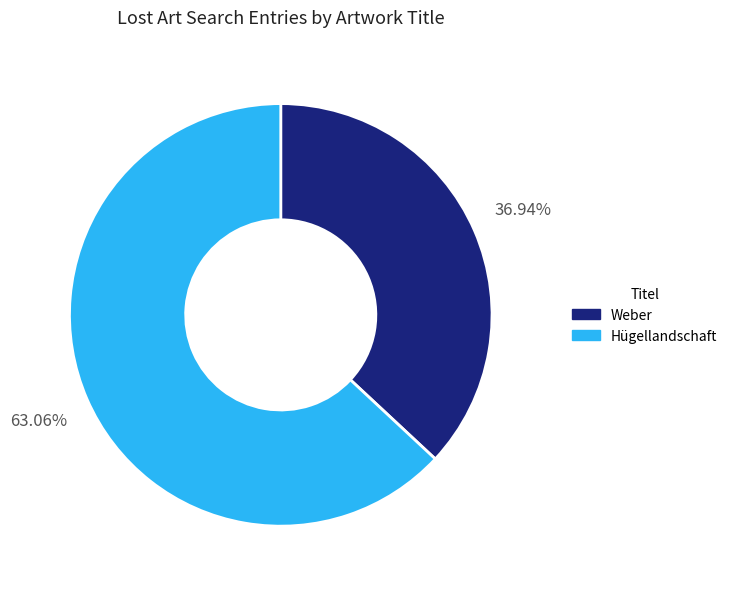

Does Weber represent more than half of the total?

No